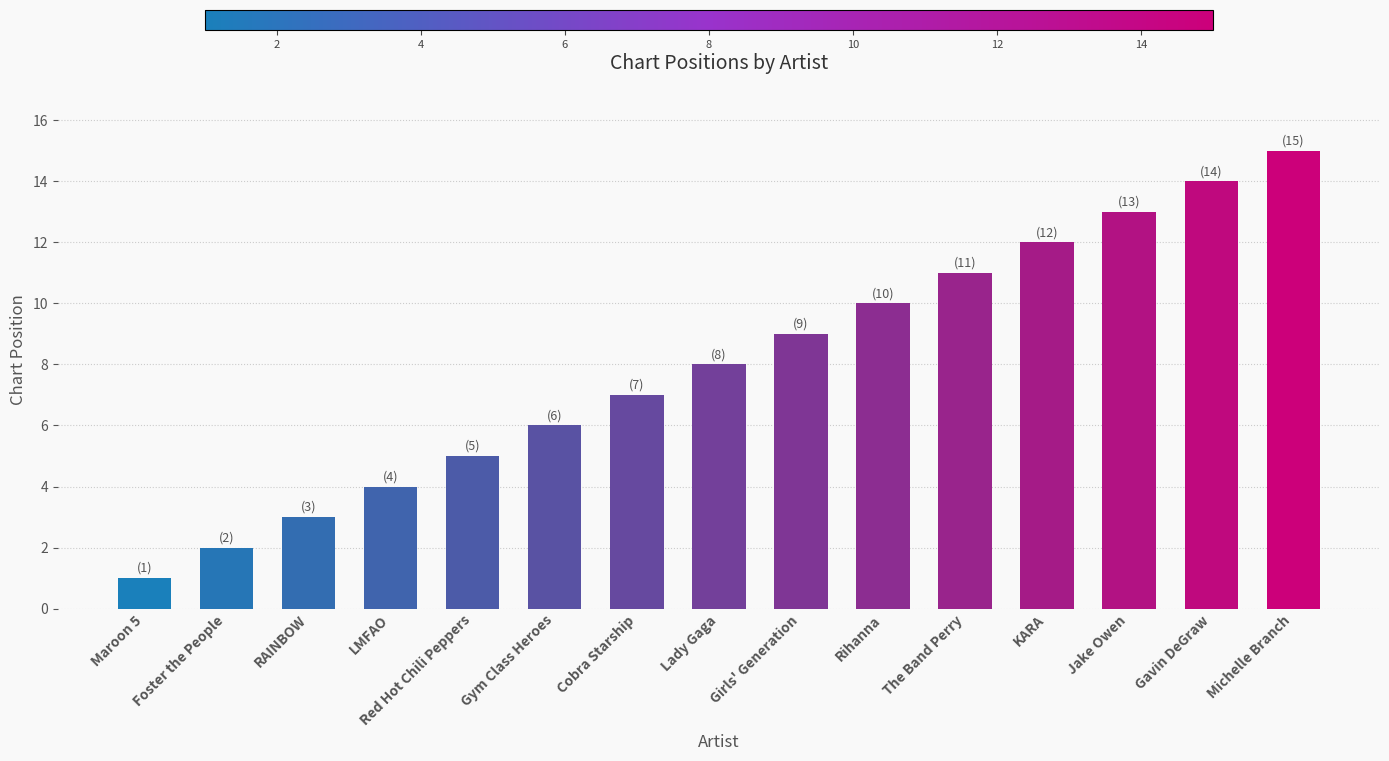

What is the difference between the values at LMFAO and Girls' Generation?

5